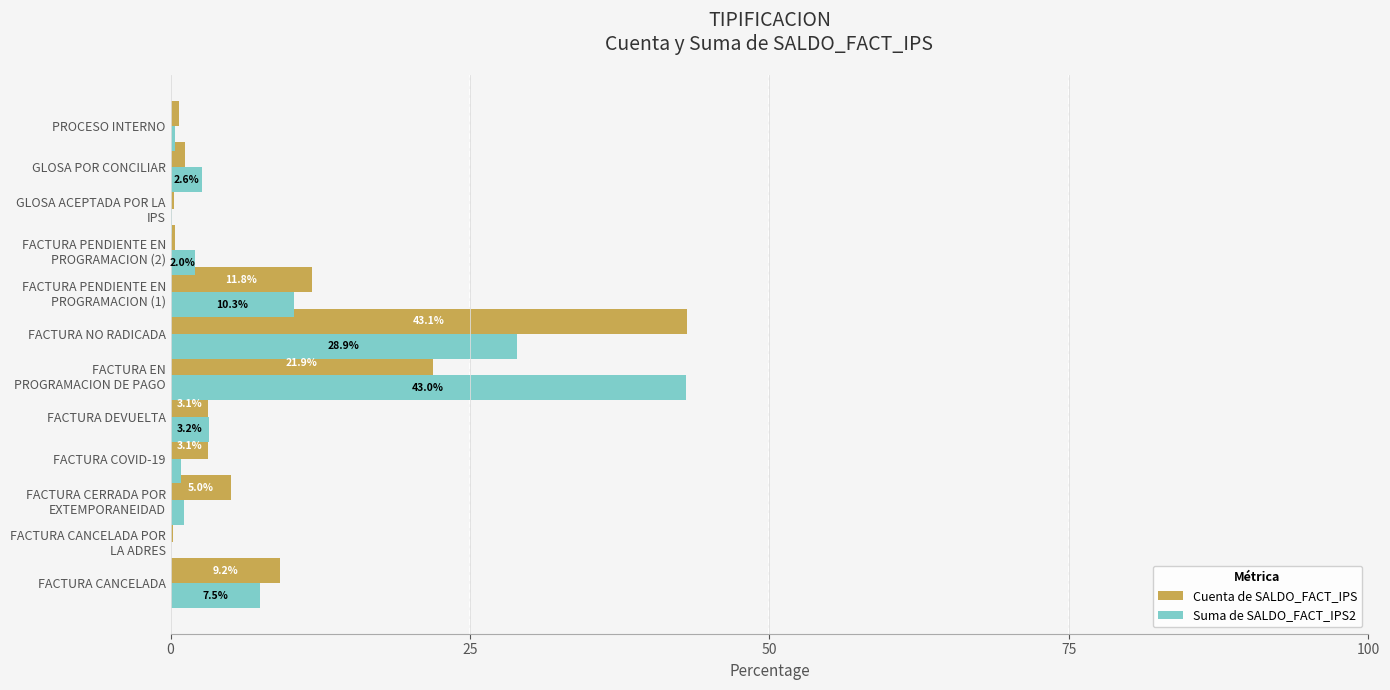

At which label does Cuenta de SALDO_FACT_IPS reach its peak?

FACTURA NO RADICADA